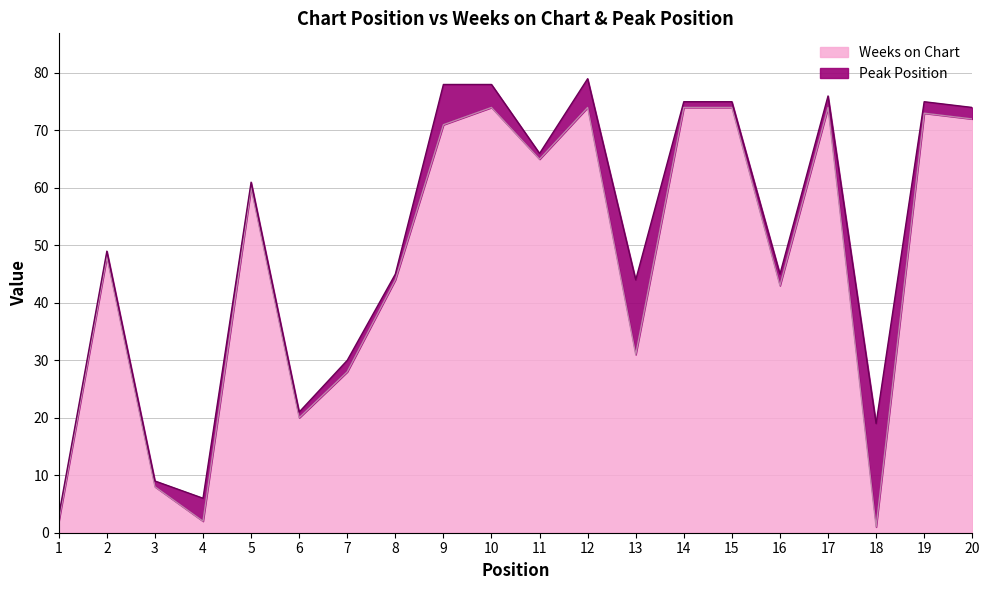

Which label corresponds to the largest value in the chart?

10